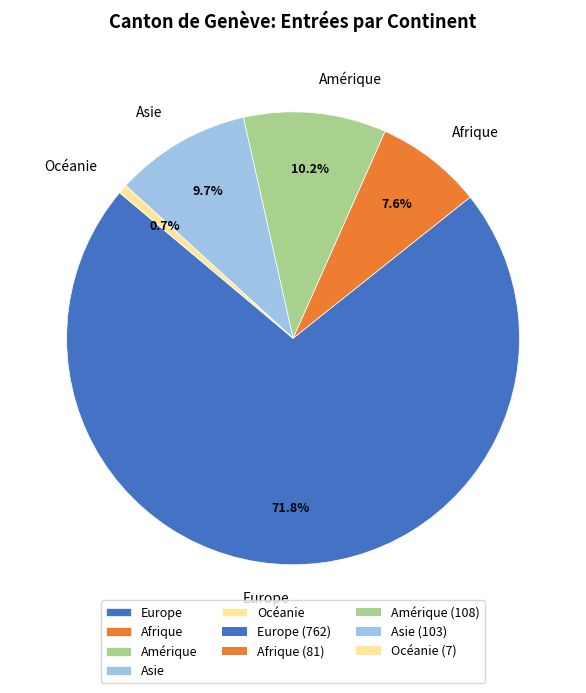

How many segments does this pie chart have?

5